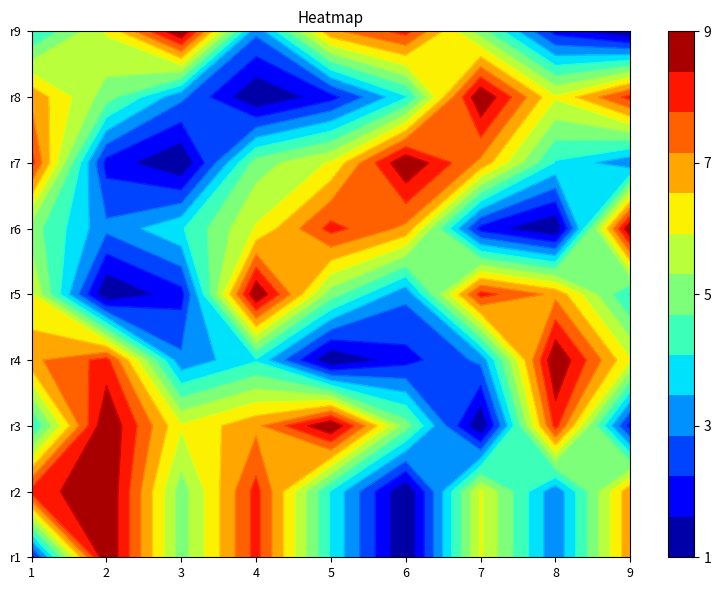

Between 4 and 6, which is larger?

6